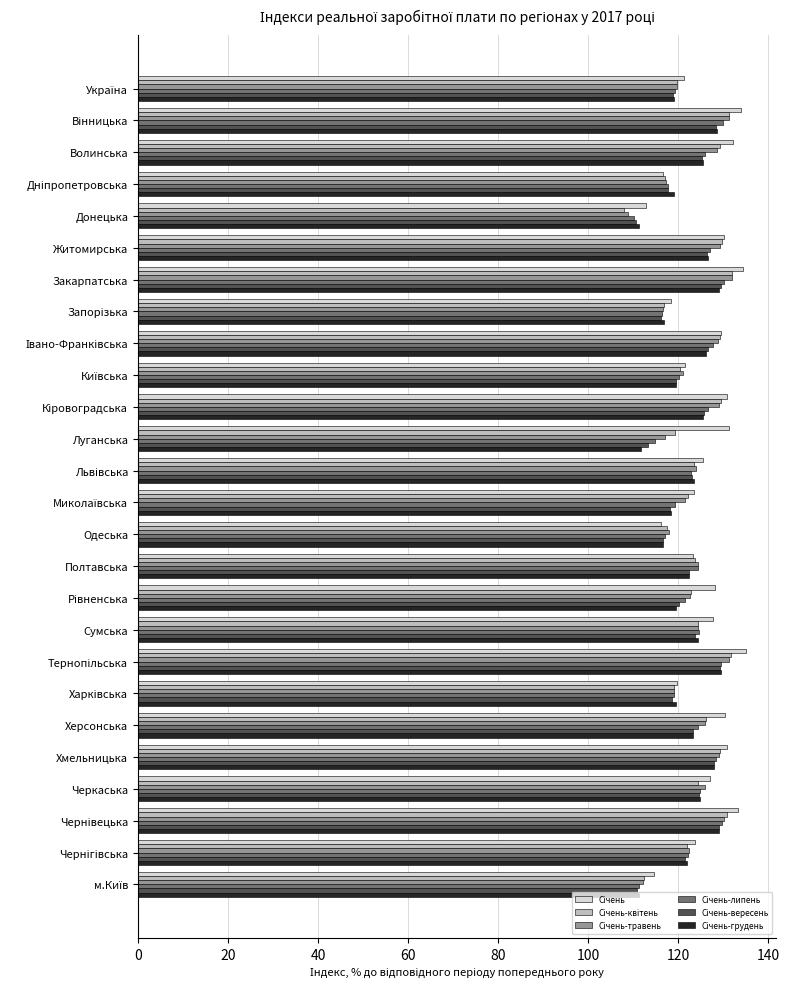

What is the maximum value shown in the chart?

135.0